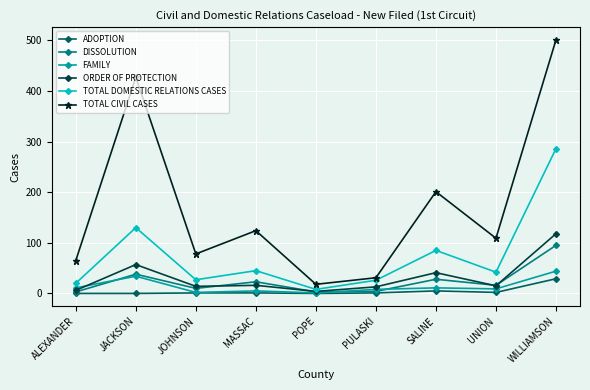

Which label corresponds to the largest value in the chart?

WILLIAMSON